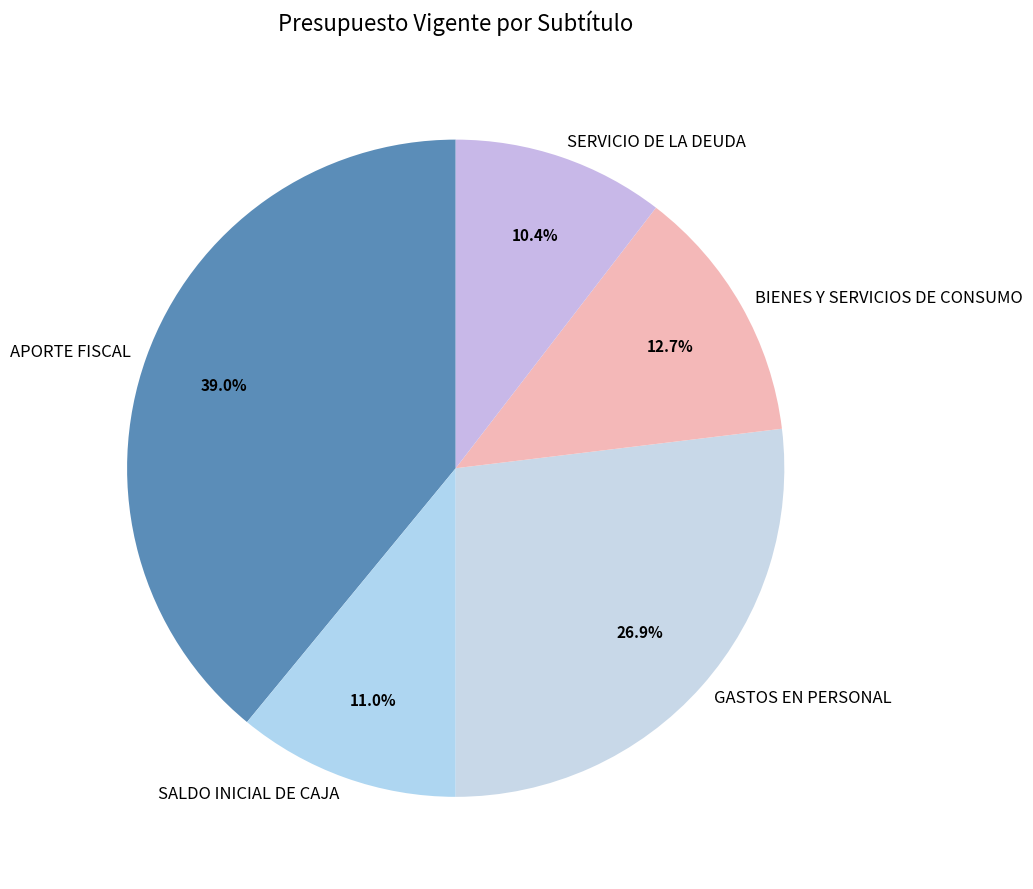

Do SERVICIO DE LA DEUDA and APORTE FISCAL together represent more than half of the pie?

No